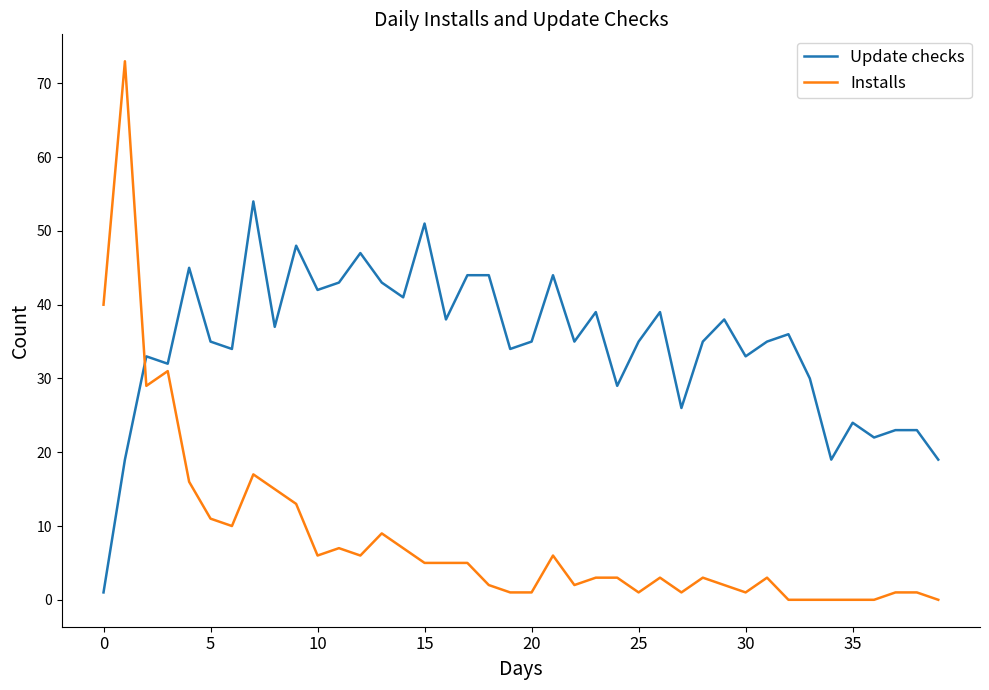

Which series has the largest range (max minus min)?

Installs